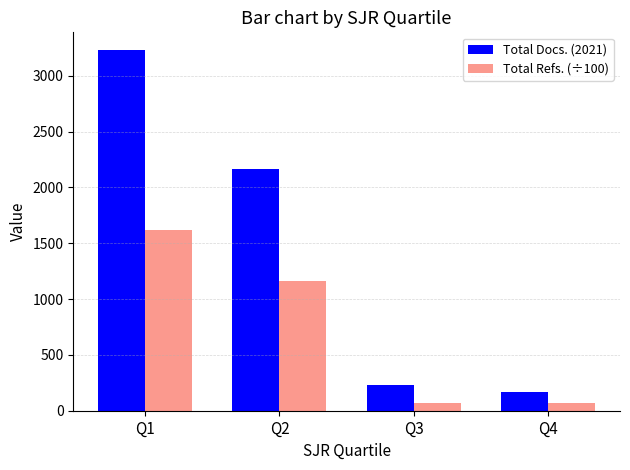

Is the value of Total Refs. (÷100) at Q4 greater than the value of Total Docs. (2021) at Q3?

No